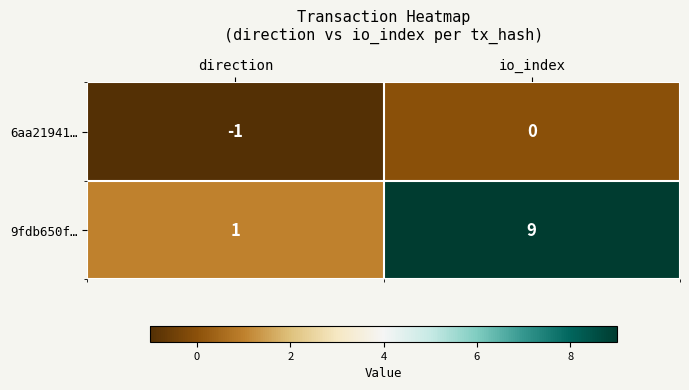

Which label corresponds to the largest value in the chart?

io_index